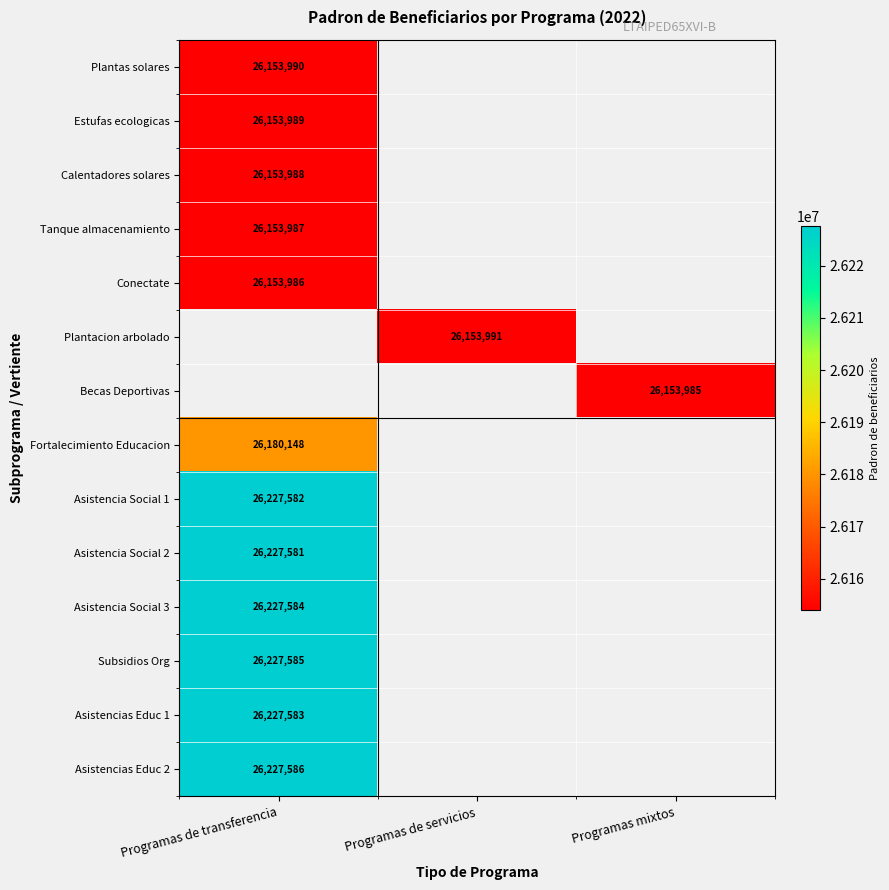

True or false: Asistencia Social 1 has a value of 35264201 at Programas de transferencia.

False